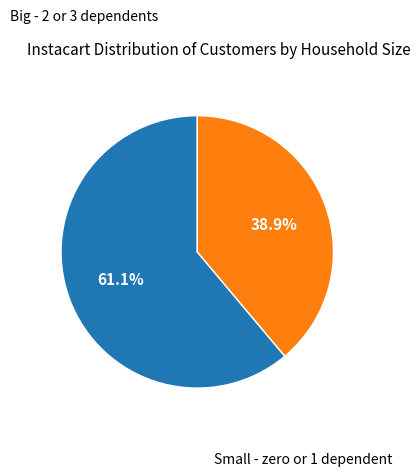

Does any single category account for the majority?

Yes